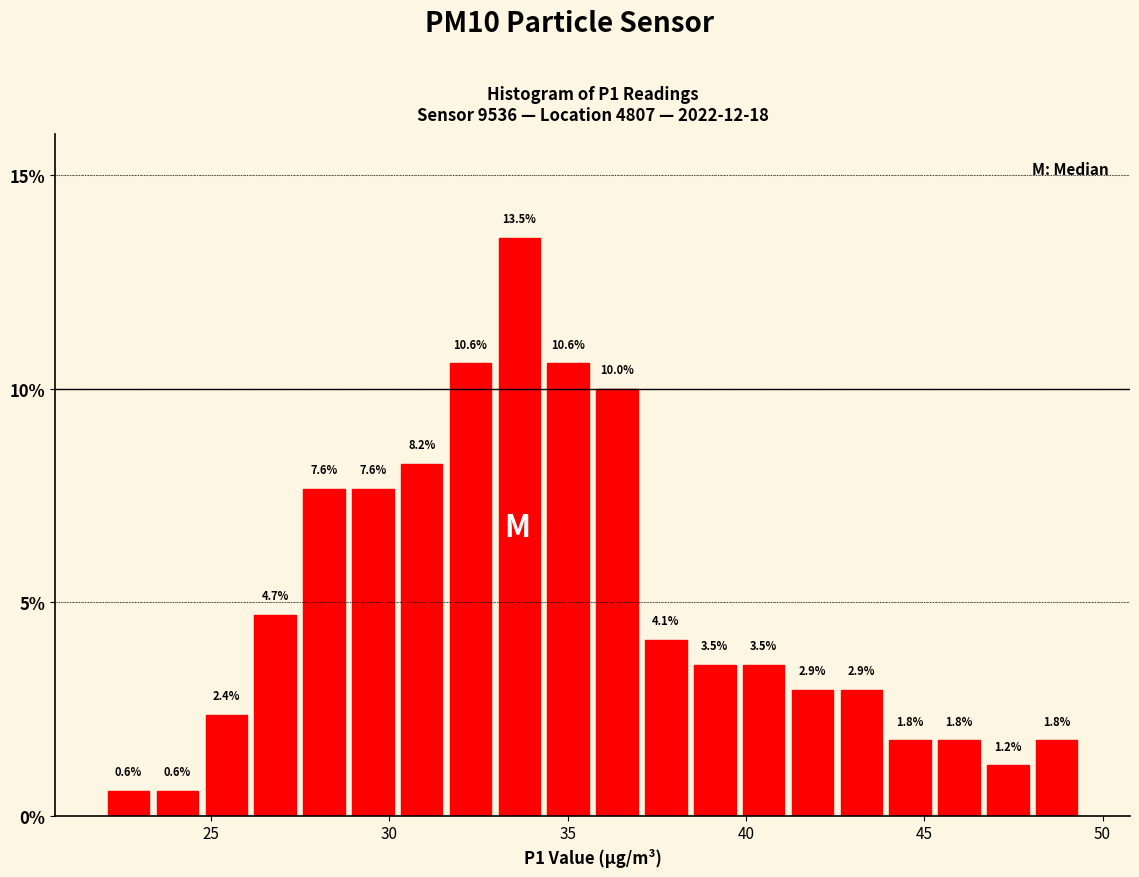

Read against the x-axis, roughly where is the centre of the tallest bar?

33.5